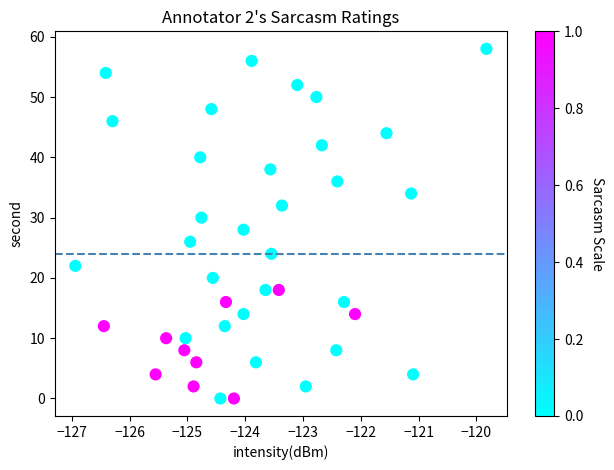

What is the range of Y values (max minus min)?

58